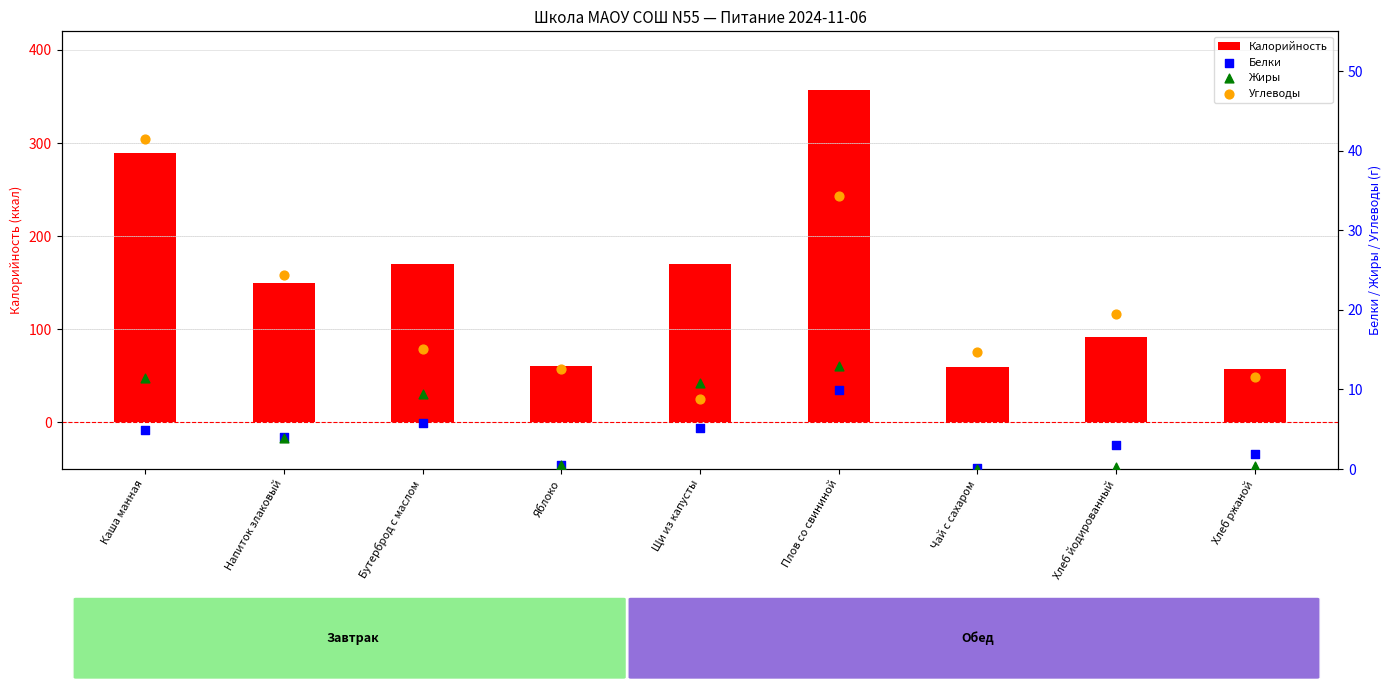

Is the value of Жиры at Напиток злаковый greater than the value of Калорийность at Щи из капусты?

No